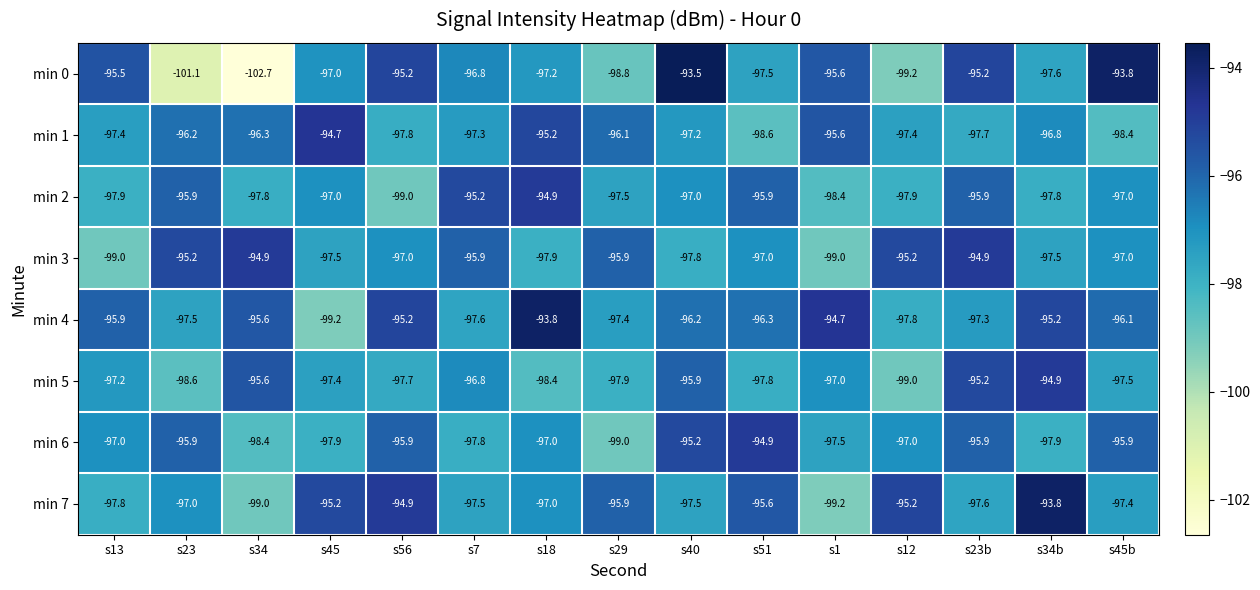

What is the highest value of the min 5 series?

-94.9